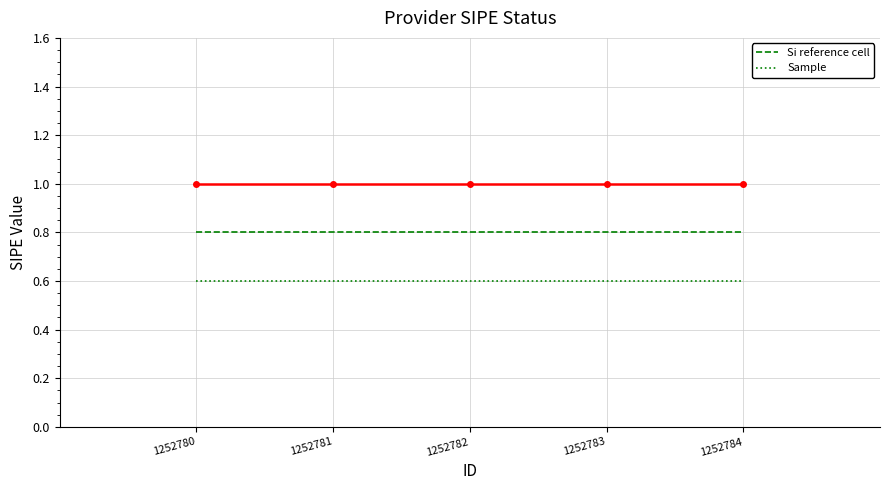

True or false: Si reference cell and Sample cross at least once.

False